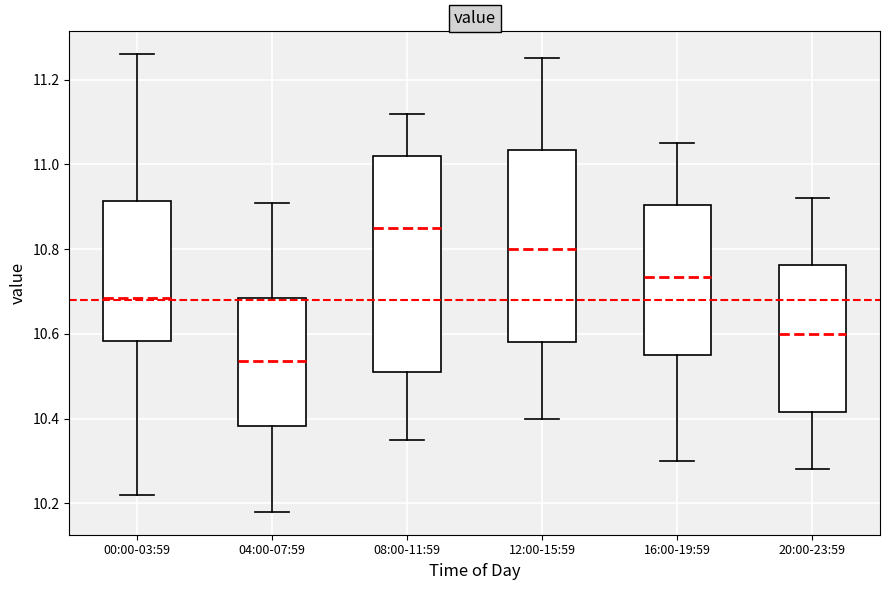

Which box is the tallest, from its lower edge to its upper edge?

08:00-11:59